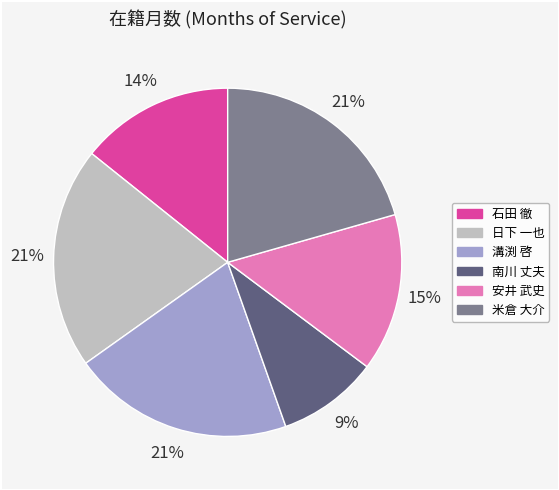

Is there any slice that represents more than half of the pie?

No